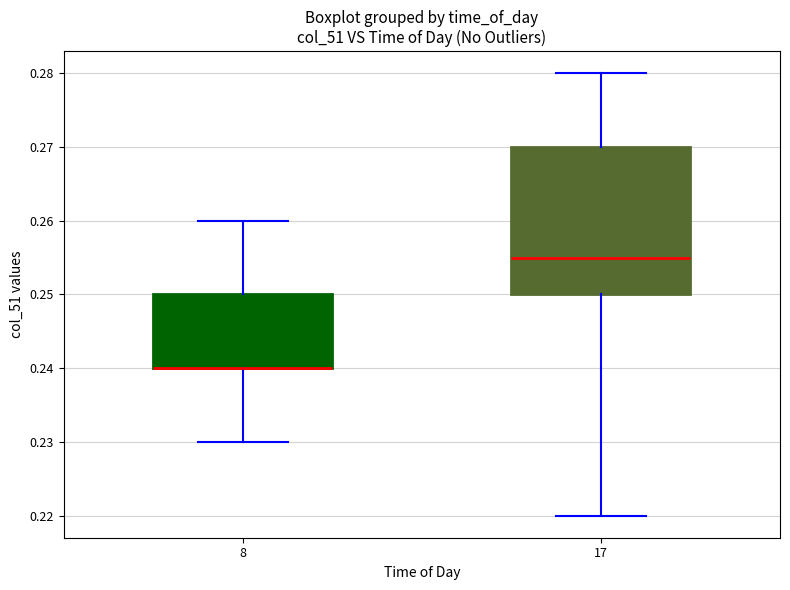

Reading left to right, read every box against the y-axis: the position of its median line, the range the box covers, and the ends of its whiskers. The values are not printed on the chart, so give them approximately, as read against the axis.

8: median 0.240 (drawn on the box's lower edge), box 0.240 to 0.250, whiskers 0.230 to 0.260
17: median 0.255, box 0.250 to 0.270, whiskers 0.220 to 0.280